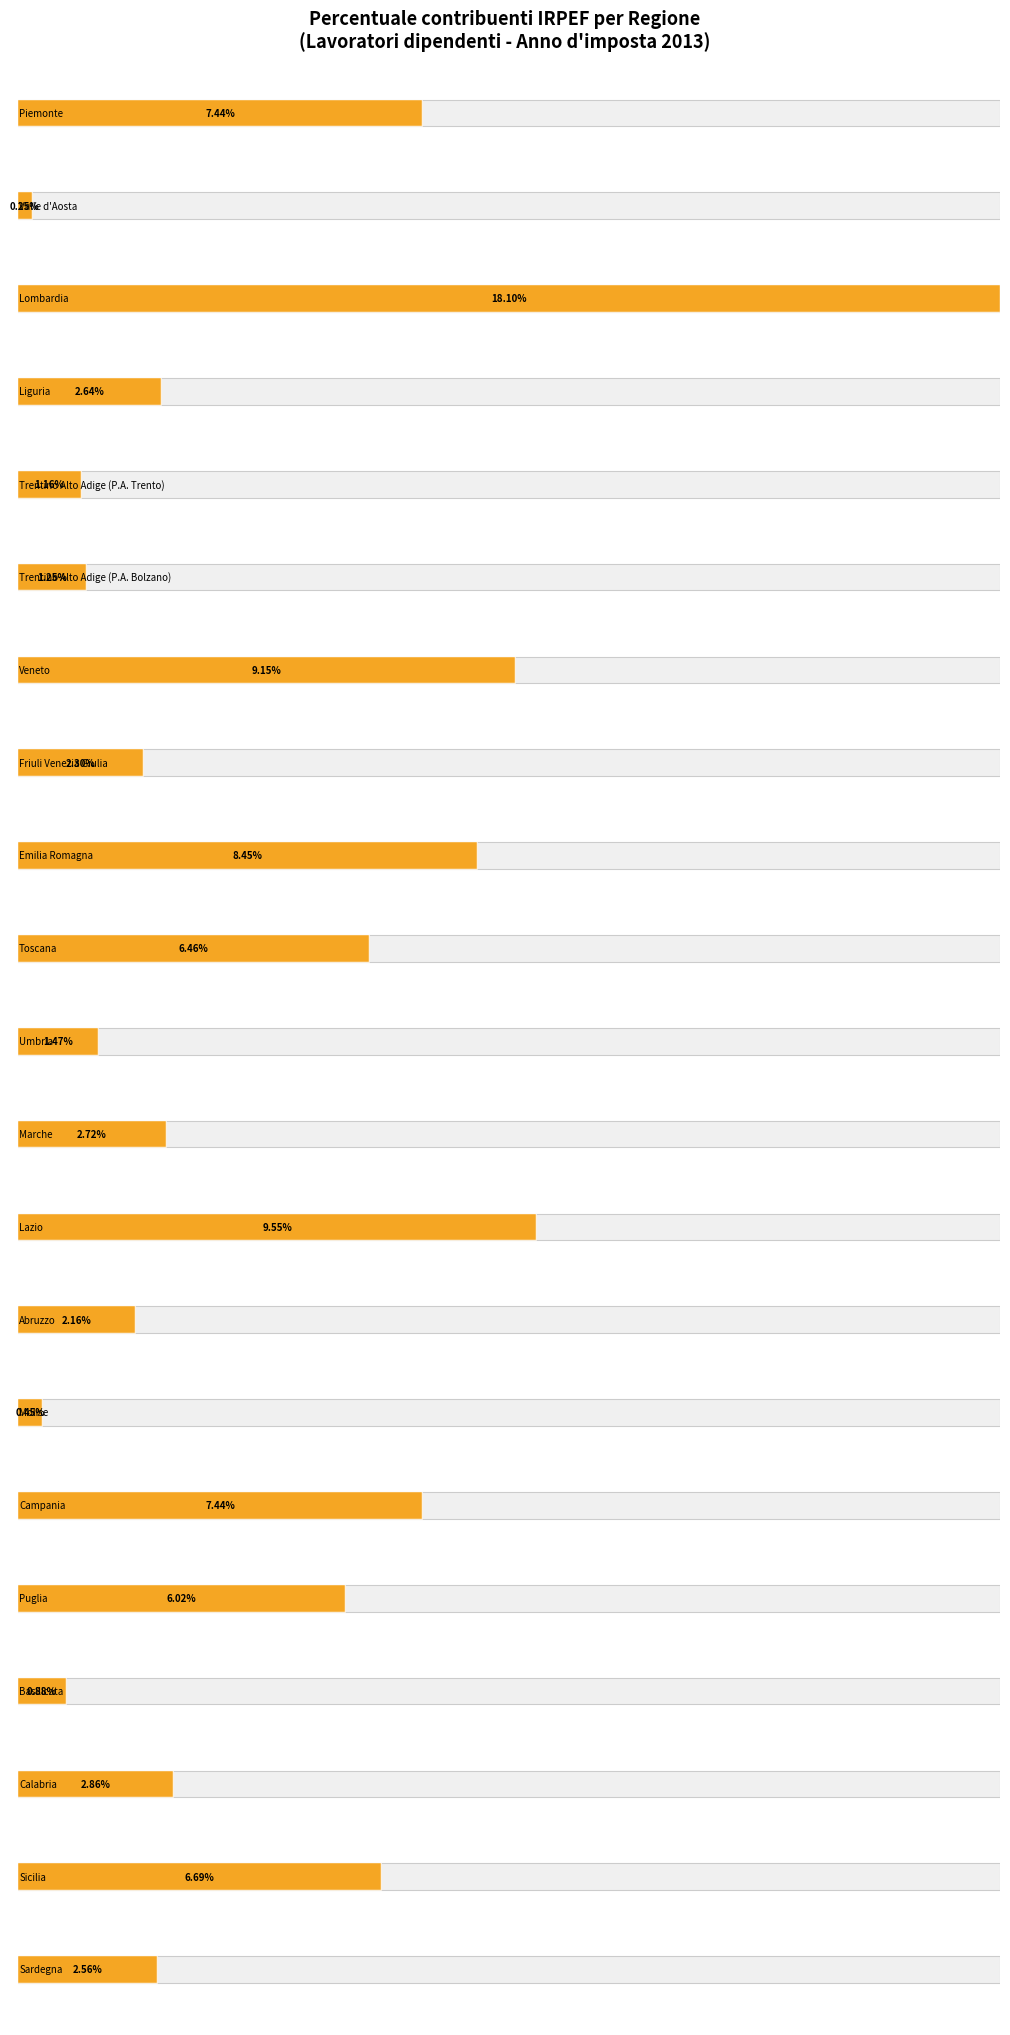

Reading right to left, extract all data points from this chart.

Frequenza: Sardegna=524349.0	Sicilia=1369278.0	Calabria=585123.0	Basilicata=180223.0	Puglia=1230646.0	Campania=1521643.0	Molise=91881.0	Abruzzo=441005.0	Lazio=1952666.0	Marche=556124.0	Umbria=301263.0	Toscana=1322398.0	Emilia Romagna=1727573.0	Friuli Venezia Giulia=470900.0	Veneto=1871745.0	Trentino Alto Adige (P.A. Bolzano)=254718.0	Trentino Alto Adige (P.A. Trento)=237042.0	Liguria=539883.0	Lombardia=3704195.0	Valle d'Aosta=51154.0	Piemonte=1522219.0
Percentuale: Sardegna=2.6	Sicilia=6.7	Calabria=2.9	Basilicata=0.9	Puglia=6.0	Campania=7.4	Molise=0.5	Abruzzo=2.2	Lazio=9.6	Marche=2.7	Umbria=1.5	Toscana=6.5	Emilia Romagna=8.4	Friuli Venezia Giulia=2.3	Veneto=9.2	Trentino Alto Adige (P.A. Bolzano)=1.2	Trentino Alto Adige (P.A. Trento)=1.2	Liguria=2.6	Lombardia=18.1	Valle d'Aosta=0.2	Piemonte=7.4